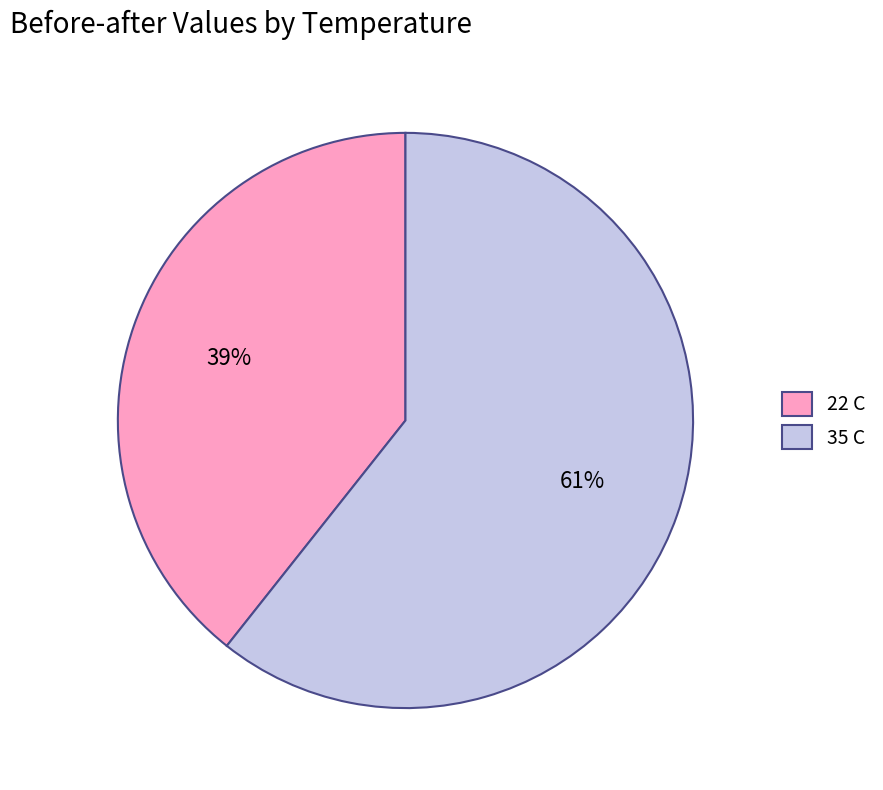

To the nearest percent, what is the average slice percentage?

50%